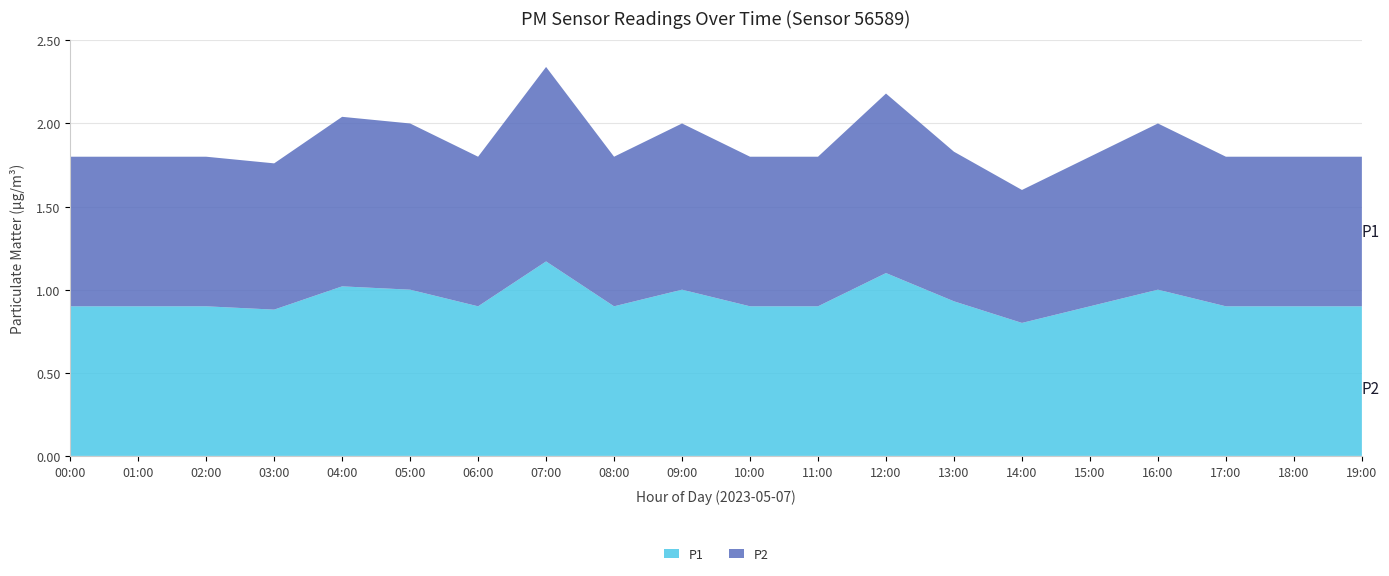

Reading left to right, extract all data points from this chart.

P1: 00:00=0.9	01:00=0.9	02:00=0.9	03:00=0.9	04:00=1.0	05:00=1.0	06:00=0.9	07:00=1.2	08:00=0.9	09:00=1.0	10:00=0.9	11:00=0.9	12:00=1.1	13:00=0.9	14:00=0.8	15:00=0.9	16:00=1.0	17:00=0.9	18:00=0.9	19:00=0.9
P2: 00:00=0.9	01:00=0.9	02:00=0.9	03:00=0.9	04:00=1.0	05:00=1.0	06:00=0.9	07:00=1.2	08:00=0.9	09:00=1.0	10:00=0.9	11:00=0.9	12:00=1.1	13:00=0.9	14:00=0.8	15:00=0.9	16:00=1.0	17:00=0.9	18:00=0.9	19:00=0.9